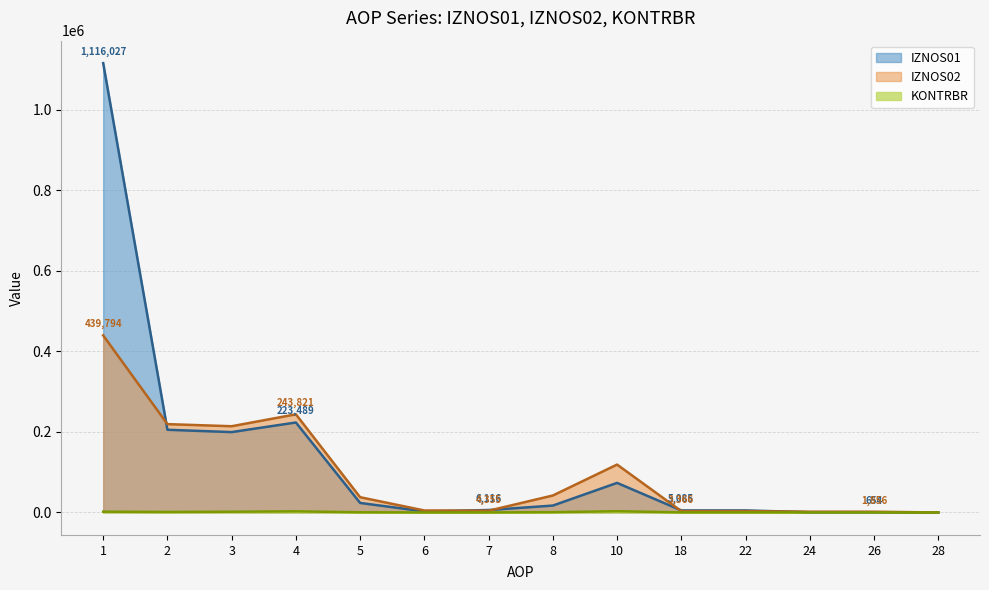

True or false: KONTRBR and IZNOS01 intersect in this chart.

False